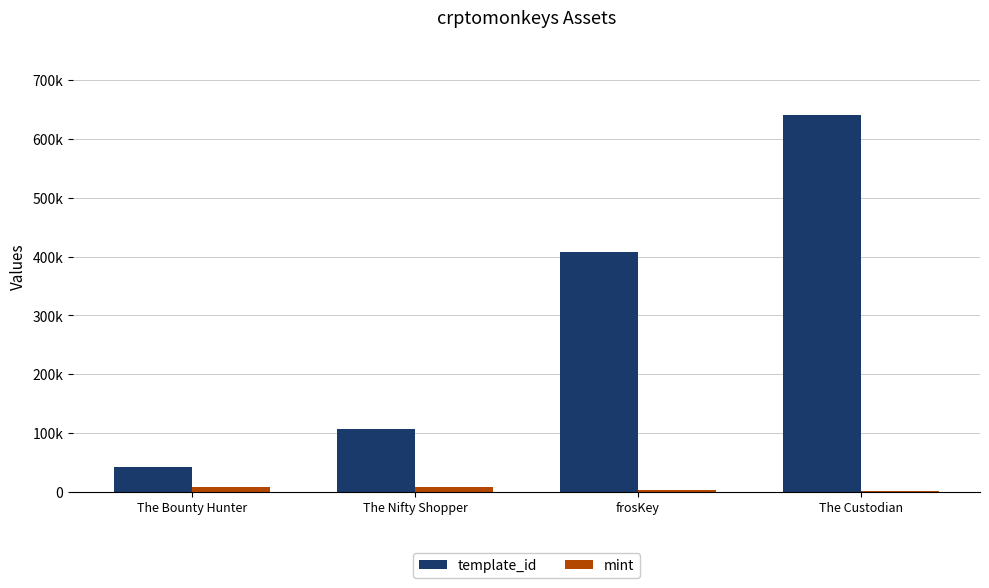

Which series has the largest range (max minus min)?

template_id